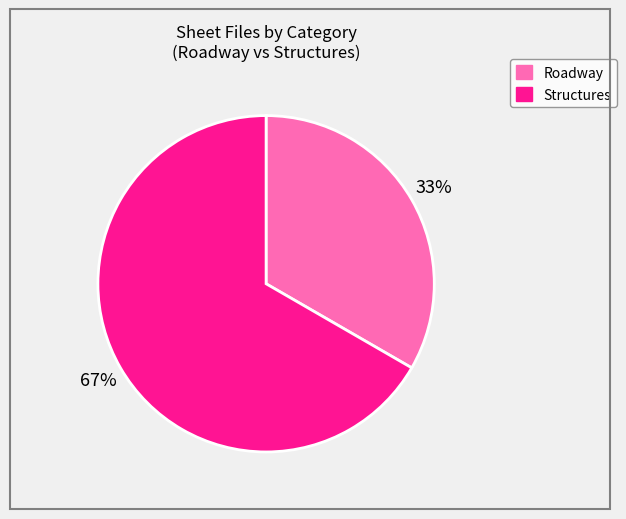

Rank the categories by value from highest to lowest.

Structures, Roadway